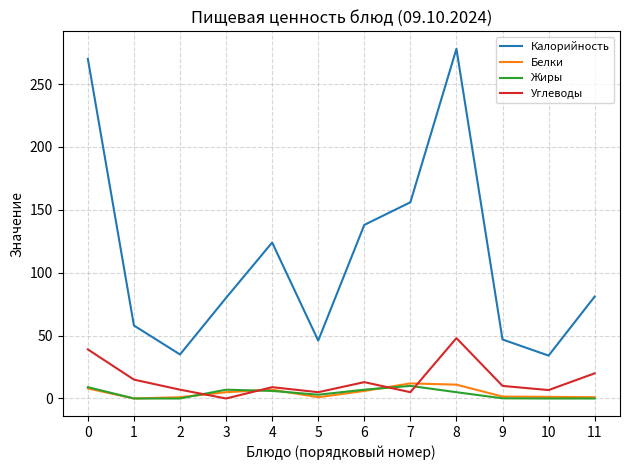

What is the difference between the Калорийность values at 6 and 4?

14.0